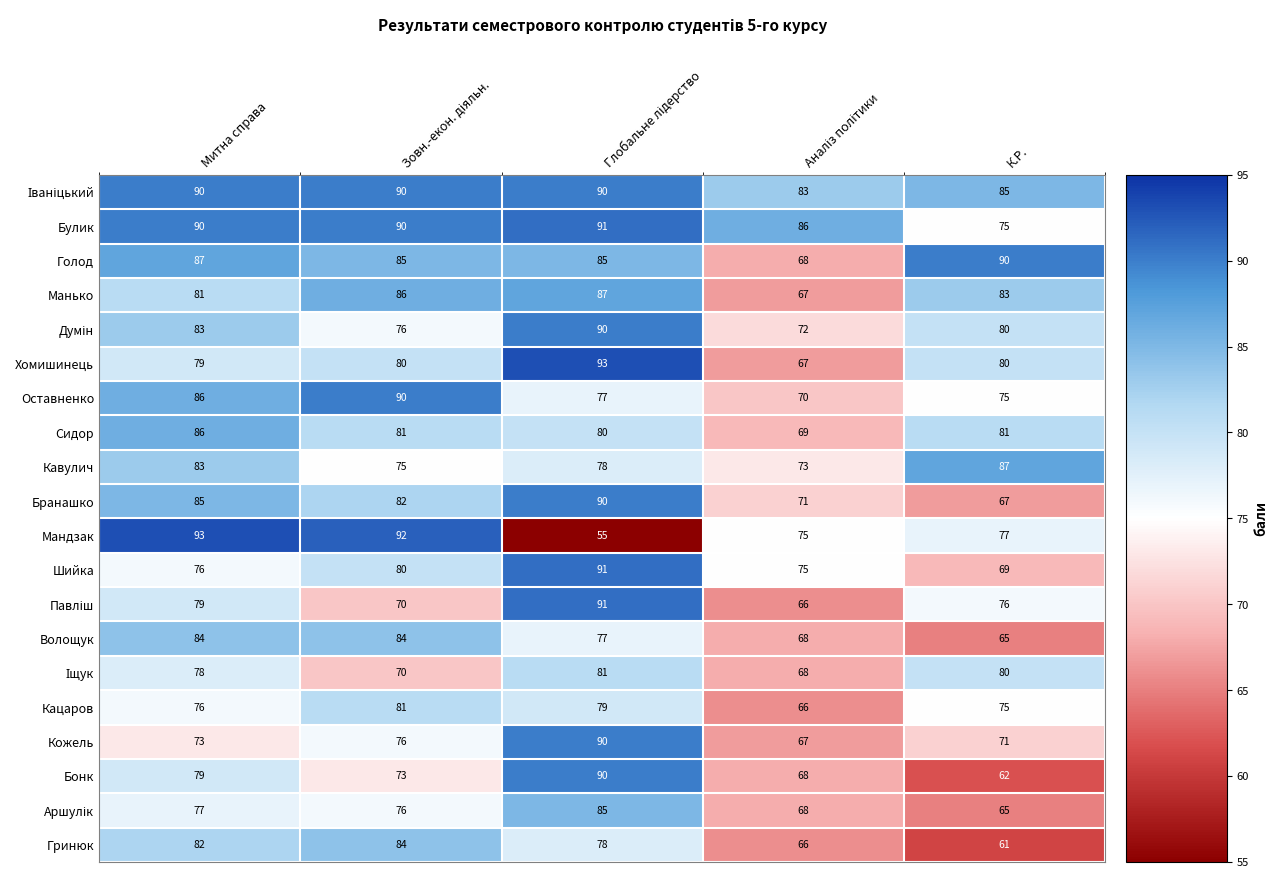

What is the maximum value for Бонк?

90